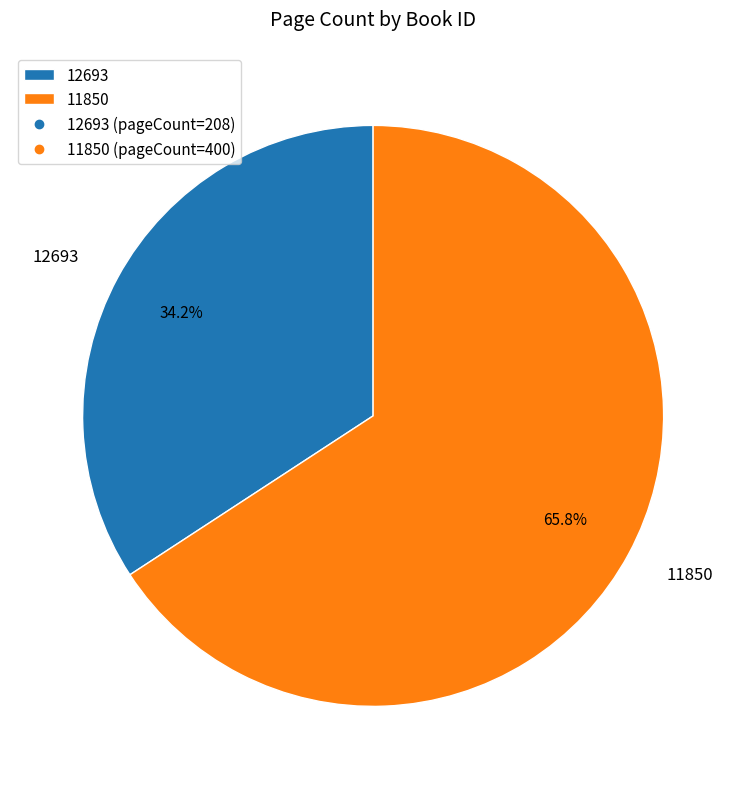

Count the number of slices in the pie.

2